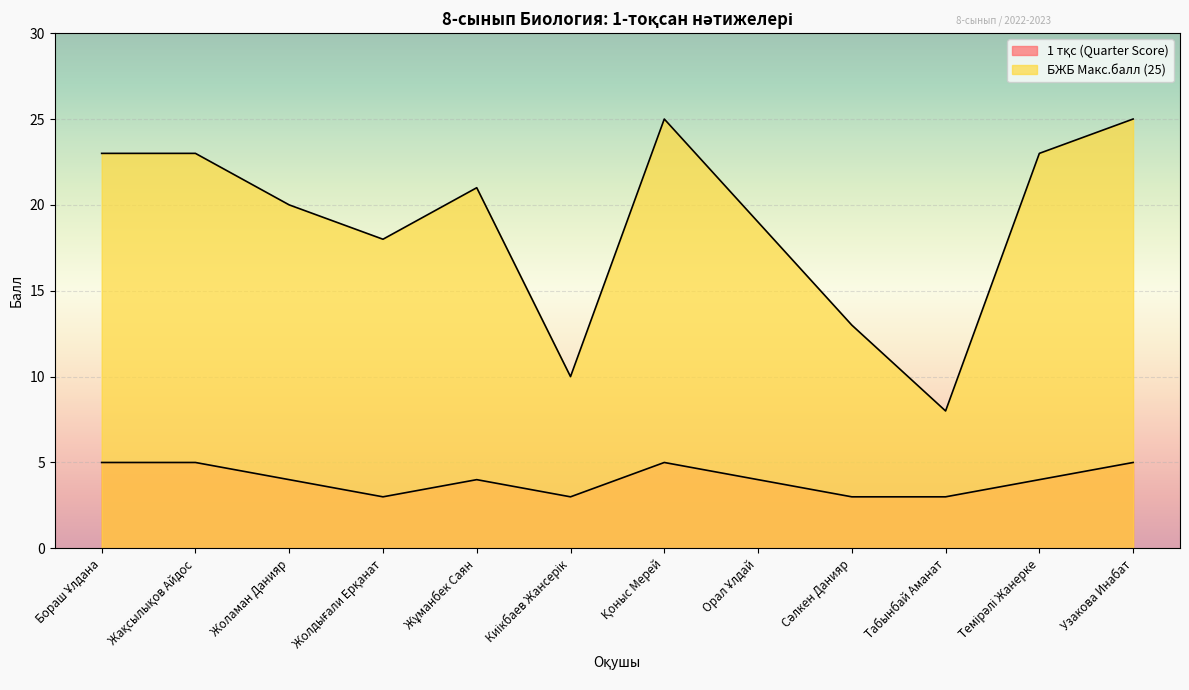

What is the sum of all 1 тқс (Quarter Score) values?

48